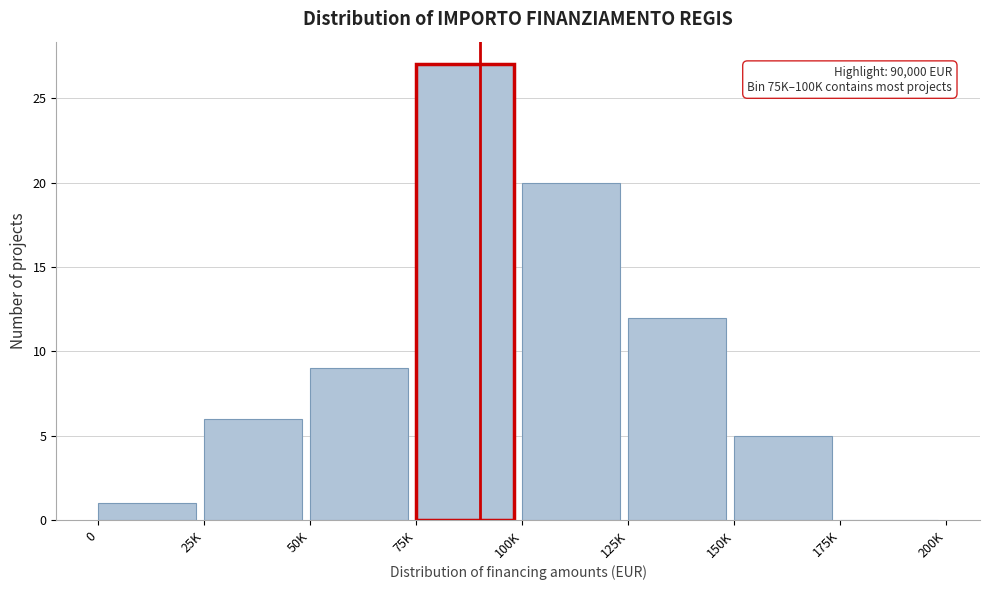

Reading left to right, transcribe all the data shown in this chart.

0=1	25K=6	50K=9	75K=27	100K=20	125K=12	150K=5	175K=0